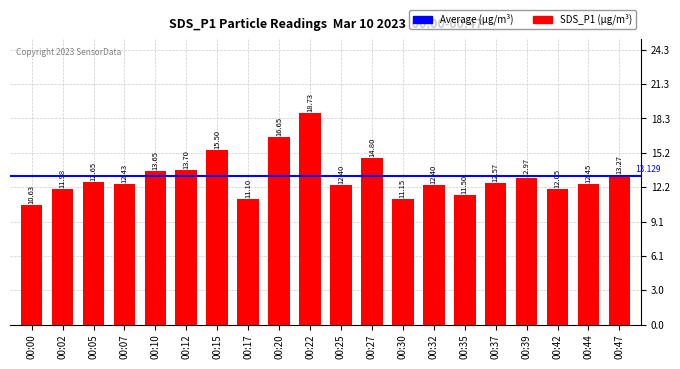

Reading right to left, transcribe all the data shown in this chart.

13.3	12.4	12.1	13.0	12.6	11.5	12.4	11.2	14.8	12.4	18.7	16.6	11.1	15.5	13.7	13.7	12.4	12.7	12.0	10.6